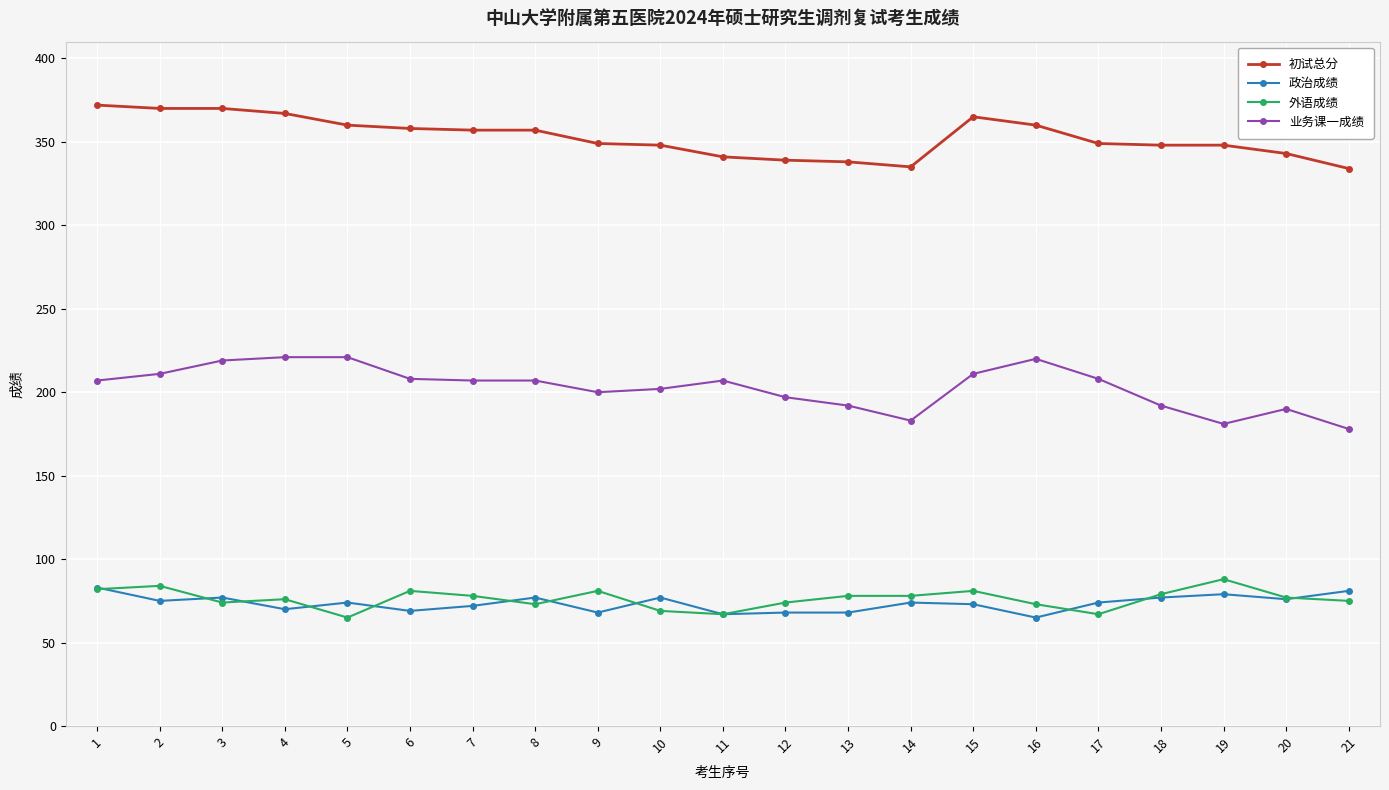

Is it true that 业务课一成绩 equals 282 at 15?

False